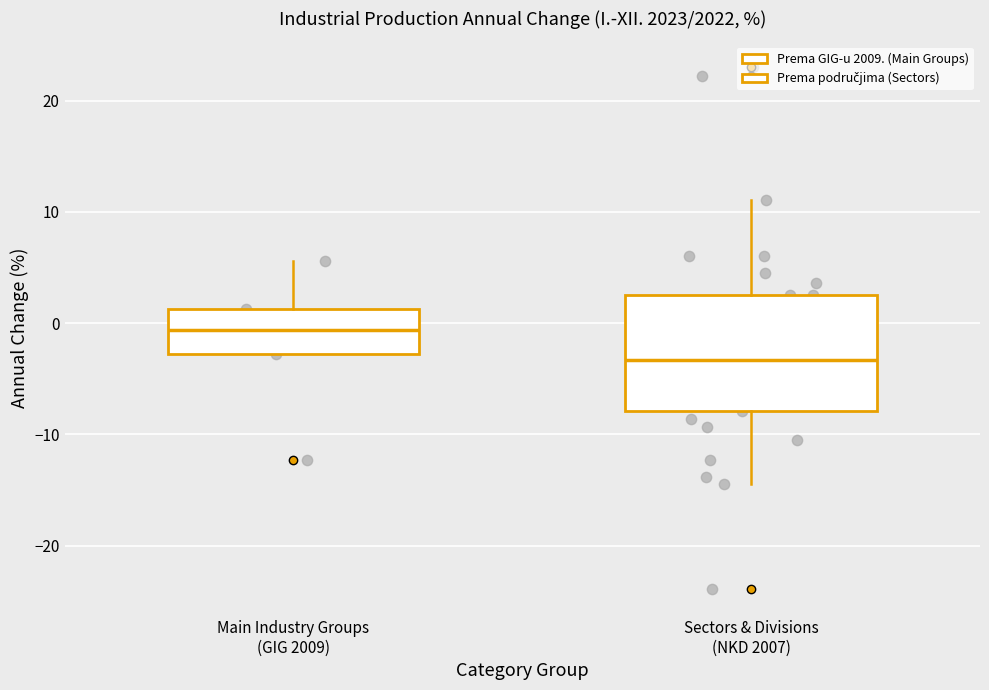

Which box is the tallest, from its lower edge to its upper edge?

Sectors & Divisions (NKD 2007)